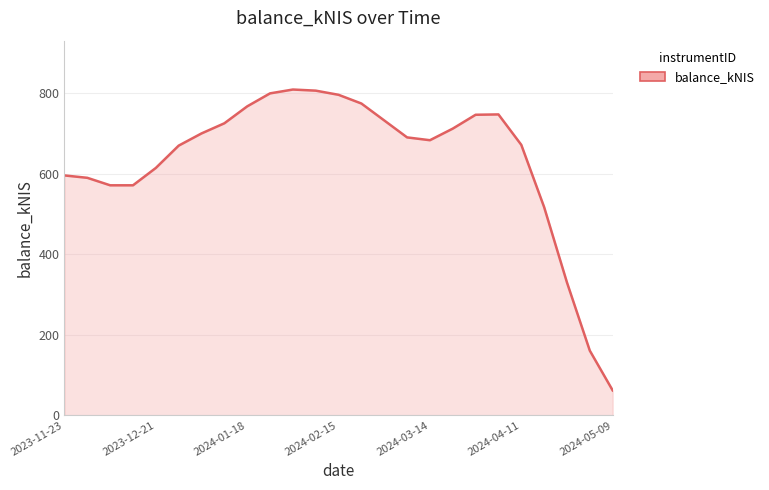

What is the difference between the maximum and minimum values?

747.9